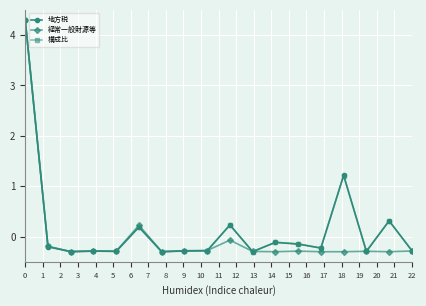

What is the maximum value for 構成比?

4.3